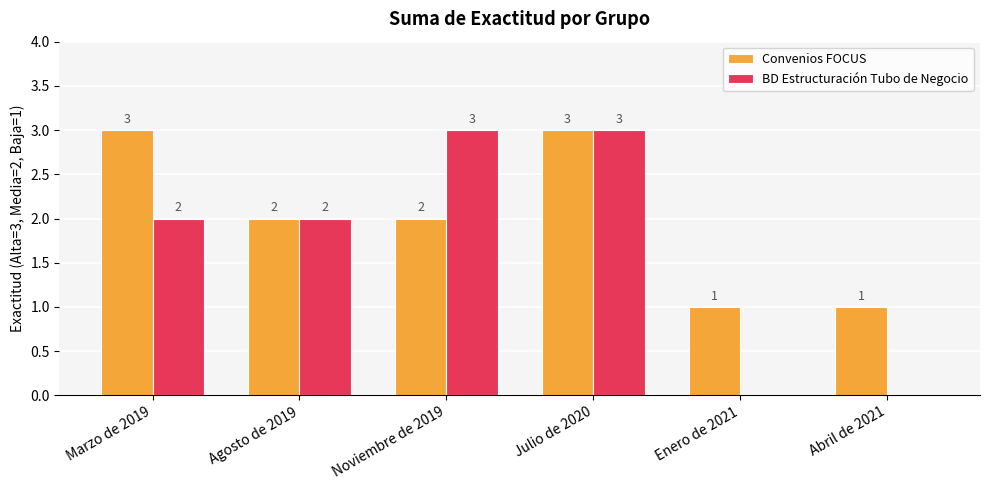

What is the sum of the BD Estructuración Tubo de Negocio values at Noviembre de 2019 and Agosto de 2019?

5